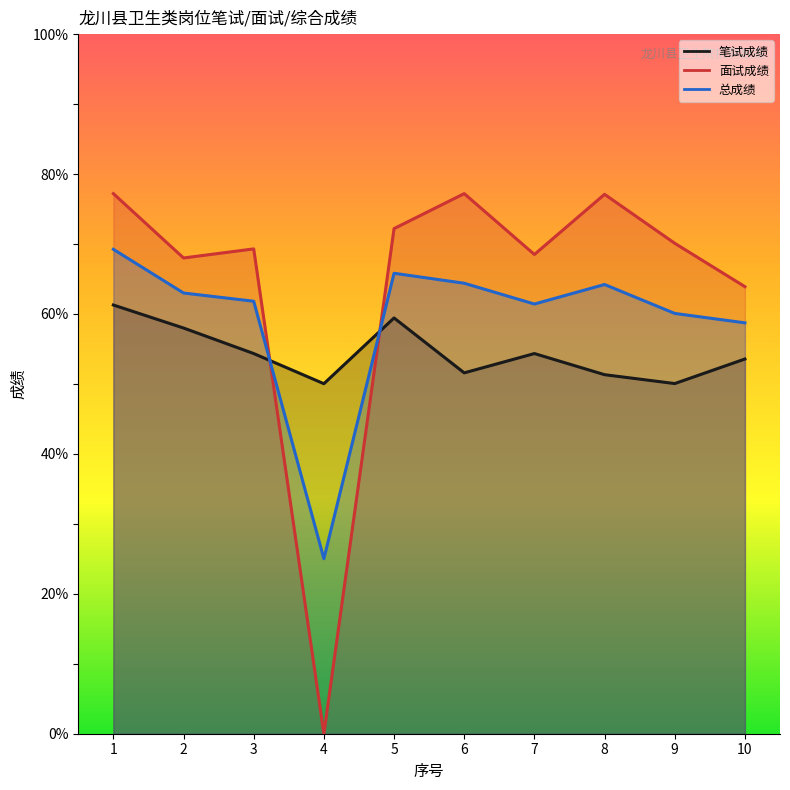

Where is 总成绩 nearest to the value 47?

10